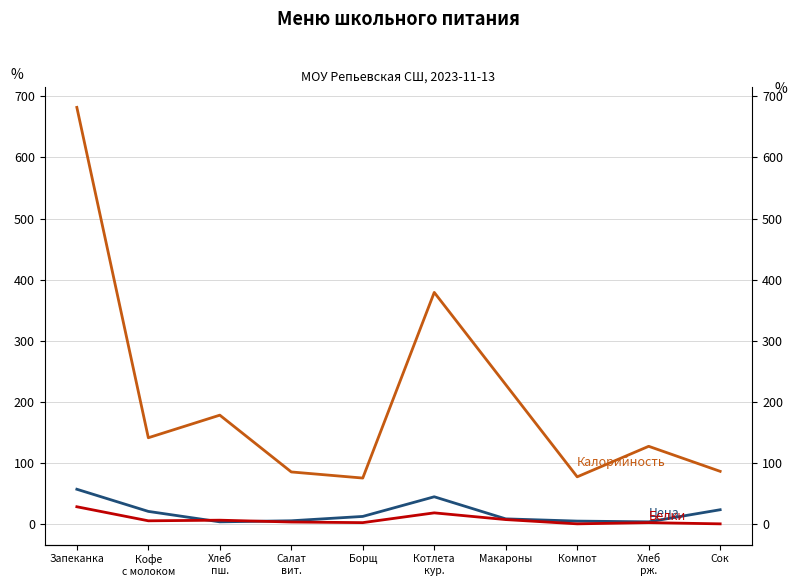

What are all the series names shown in the legend?

Цена, Калорийность, Белки